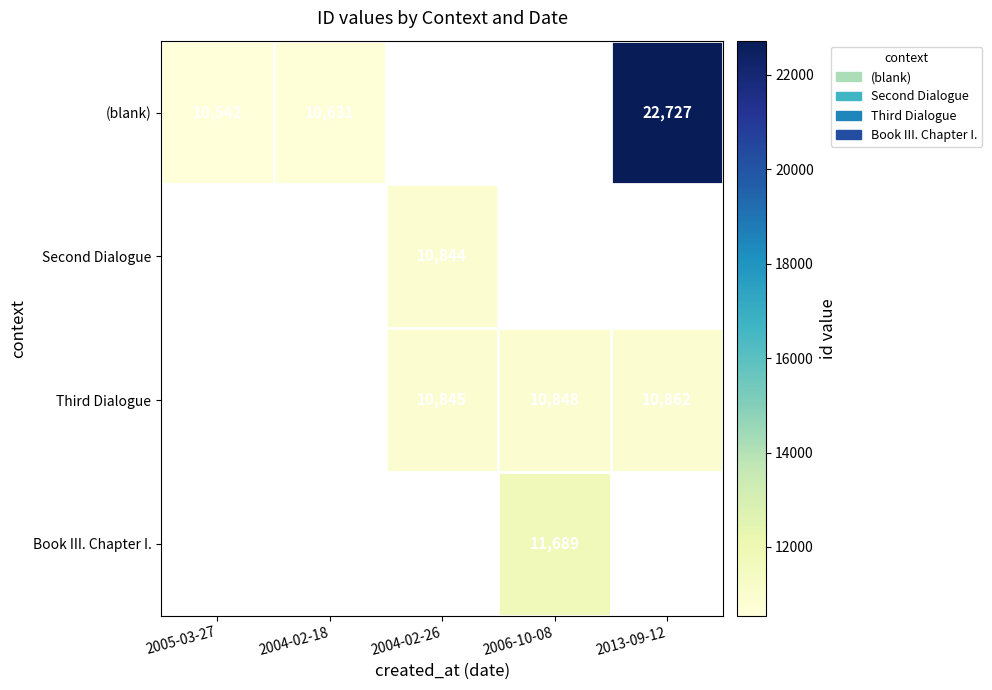

True or false: (blank) has a value of 22727 at 2013-09-12.

True